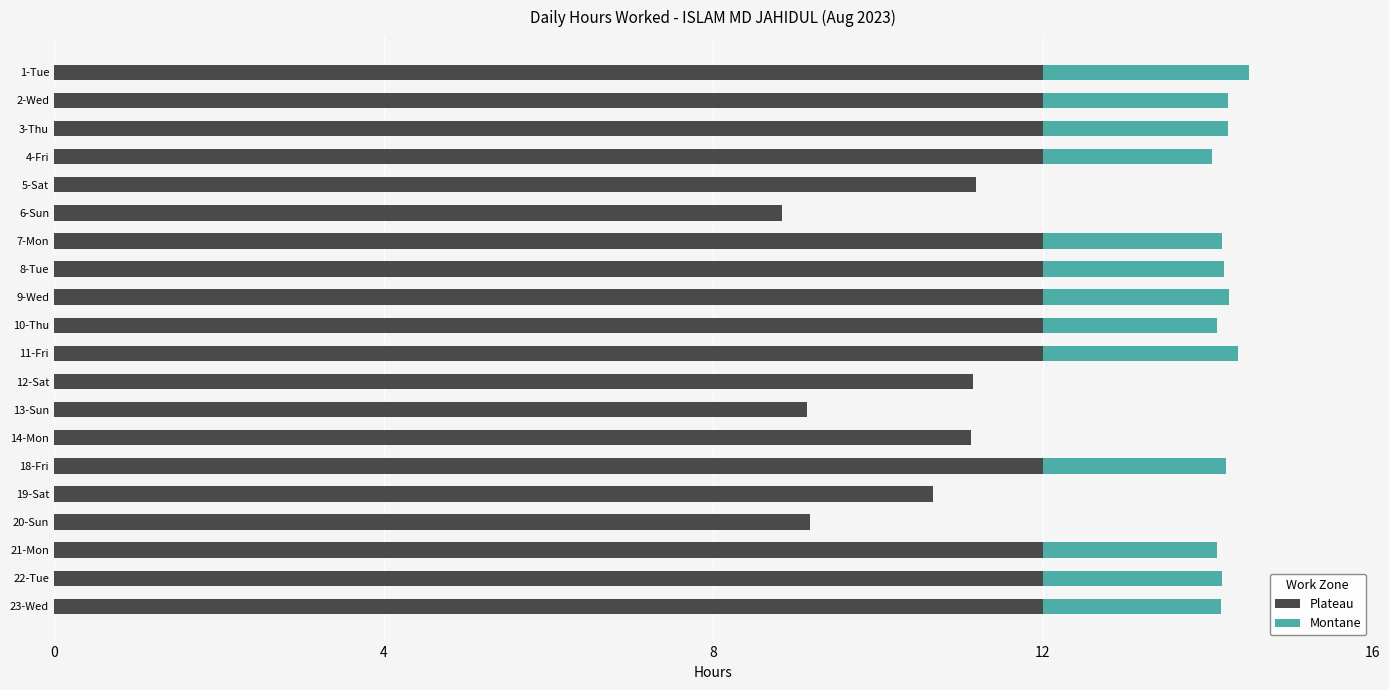

What is the sum of all Plateau values?

227.3